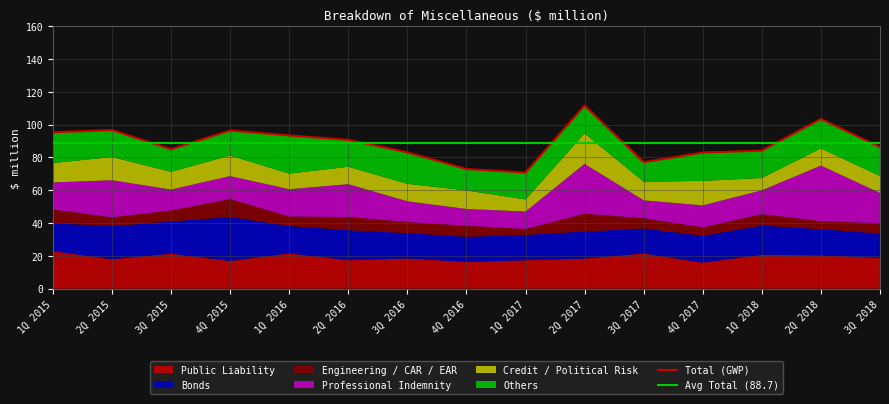

Is the value of Bonds at 2Q 2015 greater than the value of Others at 4Q 2015?

Yes